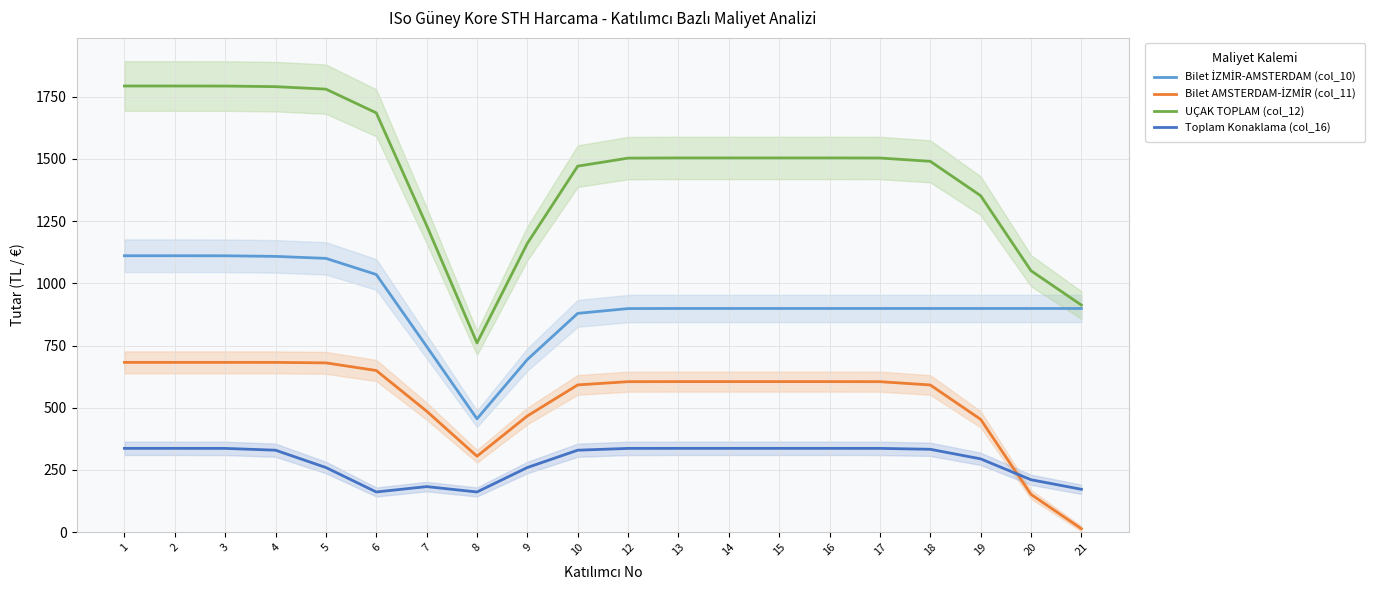

Reading left to right, what are all the values shown in this chart?

Bilet İZMİR-AMSTERDAM (col_10): 1111.0	1111.0	1110.8	1108.4	1100.4	1035.7	746.7	455.4	693.8	879.3	898.6	899.0	899.0	899.0	899.0	899.0	899.0	899.0	899.0	899.0
Bilet AMSTERDAM-İZMİR (col_11): 682.3	682.3	682.3	682.3	680.3	649.7	486.3	305.0	466.9	591.8	604.8	605.0	605.0	605.0	605.0	604.8	591.5	453.4	151.7	13.8
UÇAK TOPLAM (col_12): 1793.3	1793.3	1793.1	1790.7	1780.7	1685.3	1232.9	760.5	1160.8	1471.1	1503.4	1504.0	1504.0	1504.0	1504.0	1503.8	1490.5	1352.4	1050.7	912.8
Toplam Konaklama (col_16): 336.7	336.7	336.6	329.3	259.7	161.4	183.0	161.4	259.7	329.3	336.6	336.7	336.7	336.7	336.7	336.6	332.9	294.5	210.5	172.2